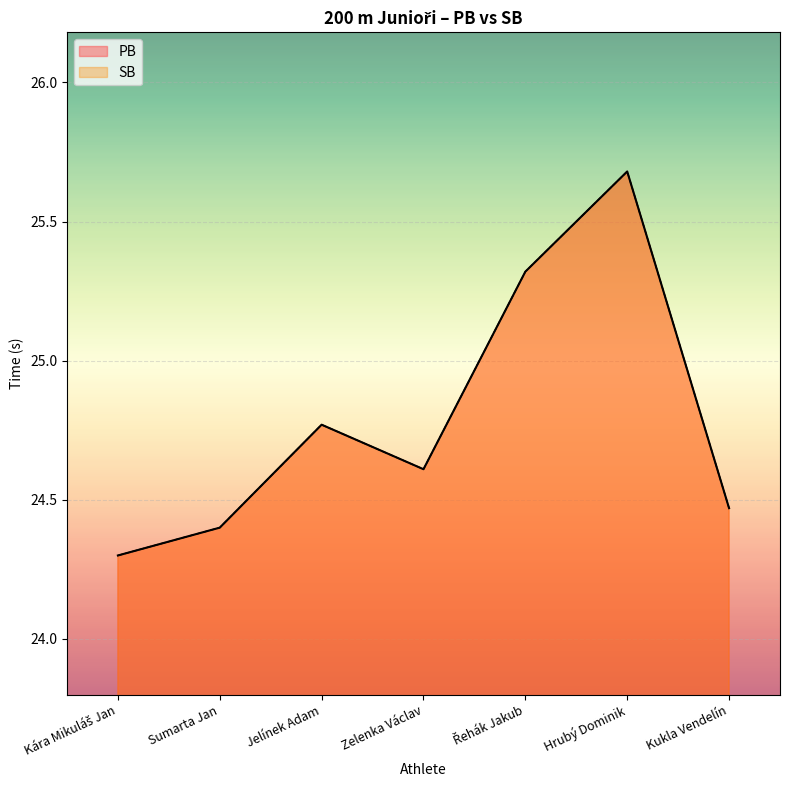

True or false: SB and PB cross at least once.

False